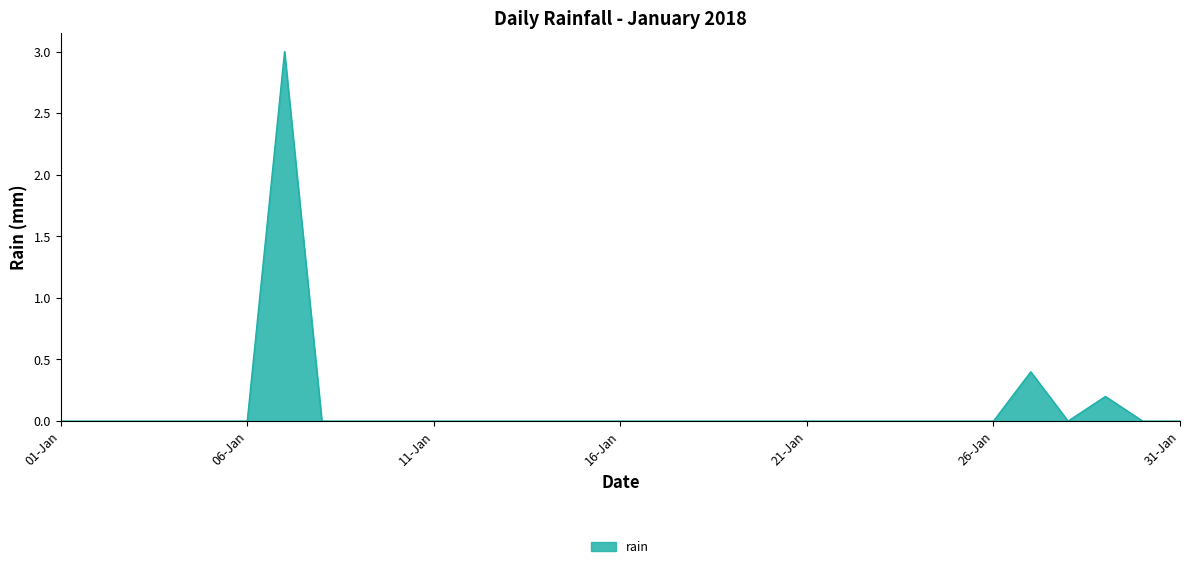

What is the greatest value displayed?

3.0